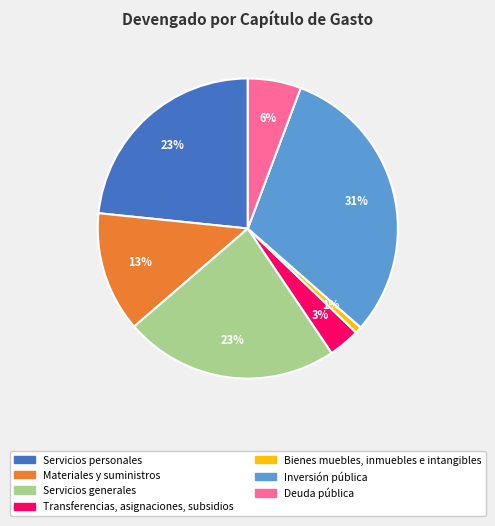

To the nearest percent, what is the difference between the largest and smallest slice percentages?

30%